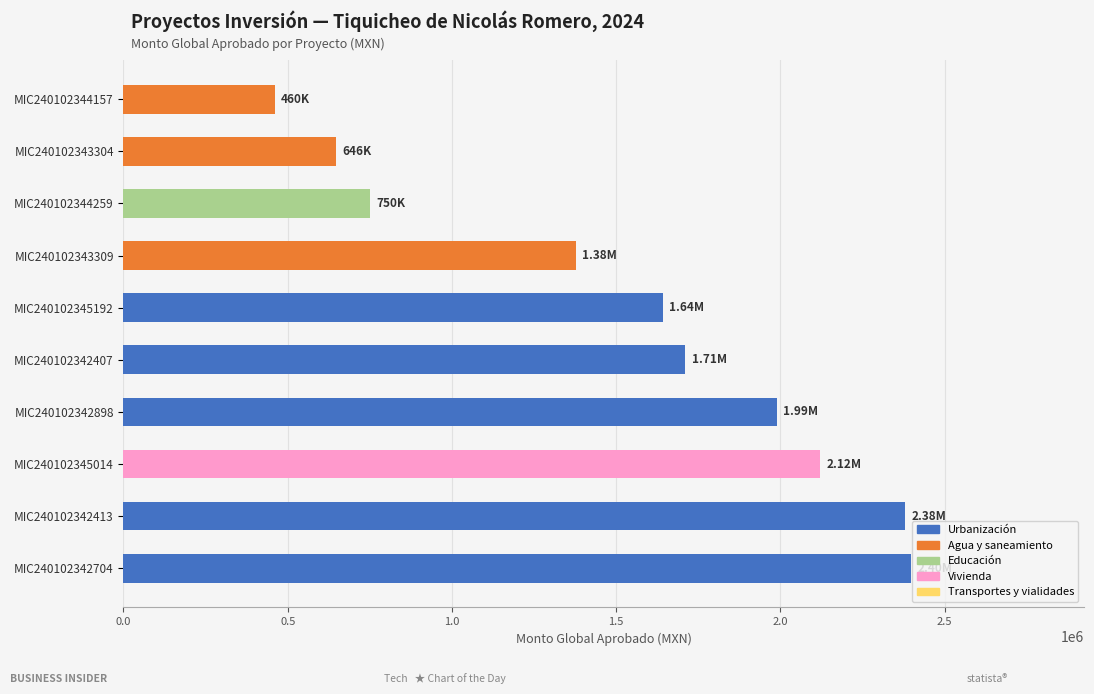

What is the difference between the maximum and minimum values?

1936949.4